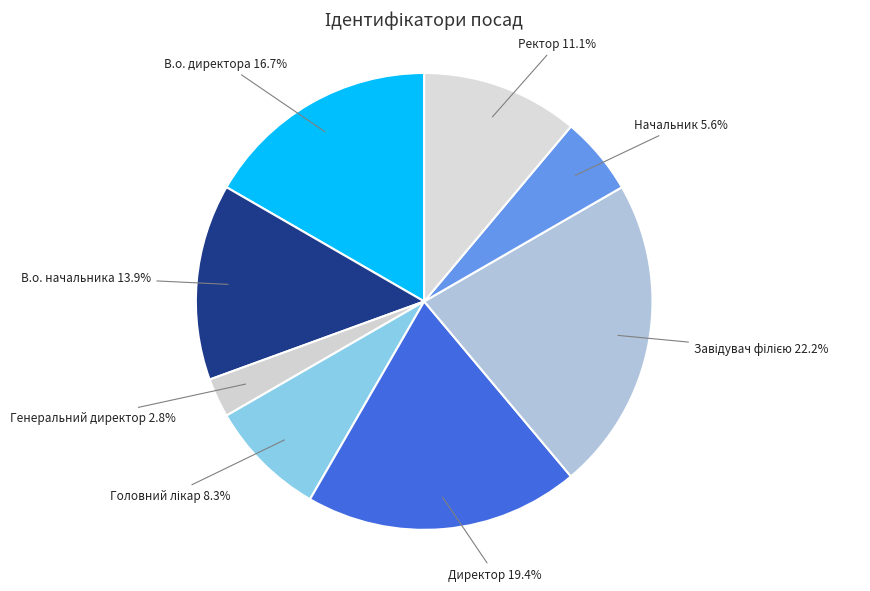

Which category has the smallest portion of the pie?

Генеральний директор